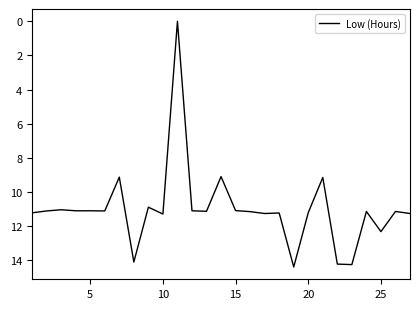

What is the greatest value displayed?

14.4